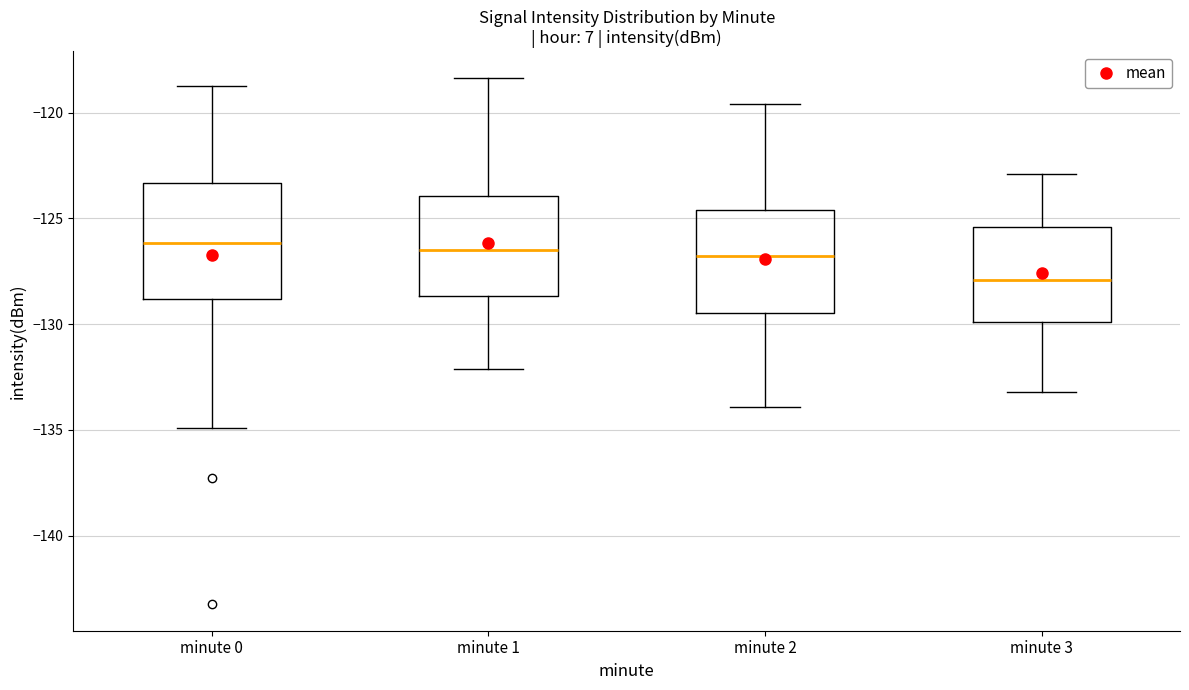

Where does the lower whisker of the box for minute 1 end on the y-axis? The values are not printed on the chart, so give them approximately, as read against the axis.

-132.0